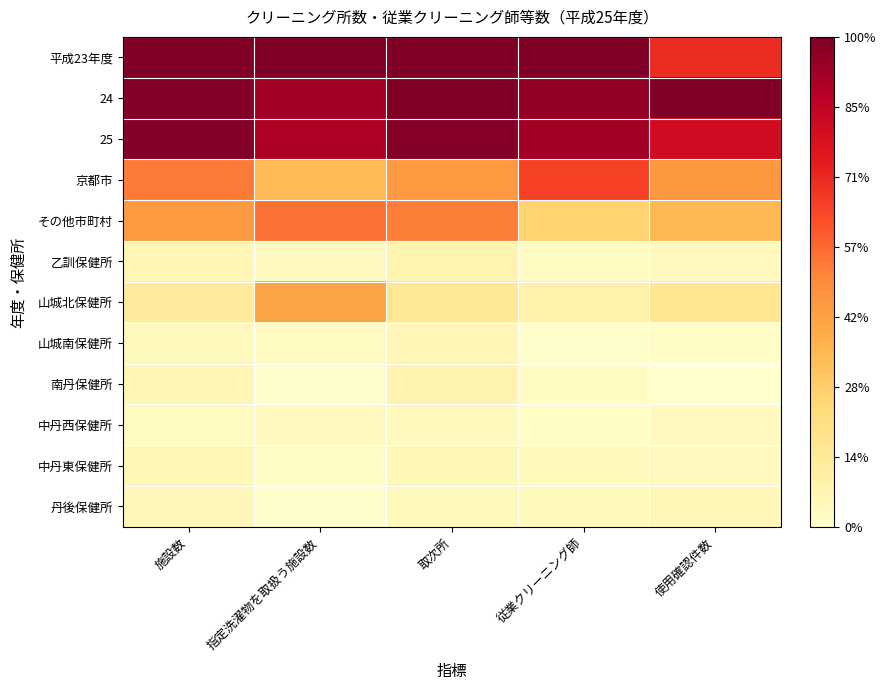

Reading left to right, what are all the values shown in this chart?

平成23年度: 施設数=1.0	指定洗濯物を取扱う施設数=1.0	取次所=1.0	従業クリーニング師=1.0	使用確認件数=0.7
24: 施設数=1.0	指定洗濯物を取扱う施設数=0.9	取次所=1.0	従業クリーニング師=1.0	使用確認件数=1.0
25: 施設数=1.0	指定洗濯物を取扱う施設数=0.9	取次所=1.0	従業クリーニング師=0.9	使用確認件数=0.8
京都市: 施設数=0.5	指定洗濯物を取扱う施設数=0.3	取次所=0.5	従業クリーニング師=0.7	使用確認件数=0.5
その他市町村: 施設数=0.5	指定洗濯物を取扱う施設数=0.6	取次所=0.5	従業クリーニング師=0.3	使用確認件数=0.4
乙訓保健所: 施設数=0.1	指定洗濯物を取扱う施設数=0.0	取次所=0.1	従業クリーニング師=0.0	使用確認件数=0.0
山城北保健所: 施設数=0.1	指定洗濯物を取扱う施設数=0.4	取次所=0.2	従業クリーニング師=0.1	使用確認件数=0.2
山城南保健所: 施設数=0.0	指定洗濯物を取扱う施設数=0.0	取次所=0.1	従業クリーニング師=0.0	使用確認件数=0.0
南丹保健所: 施設数=0.1	指定洗濯物を取扱う施設数=0.0	取次所=0.1	従業クリーニング師=0.0	使用確認件数=0.0
中丹西保健所: 施設数=0.0	指定洗濯物を取扱う施設数=0.0	取次所=0.0	従業クリーニング師=0.0	使用確認件数=0.0
中丹東保健所: 施設数=0.1	指定洗濯物を取扱う施設数=0.0	取次所=0.1	従業クリーニング師=0.0	使用確認件数=0.0
丹後保健所: 施設数=0.1	指定洗濯物を取扱う施設数=0.0	取次所=0.0	従業クリーニング師=0.0	使用確認件数=0.1